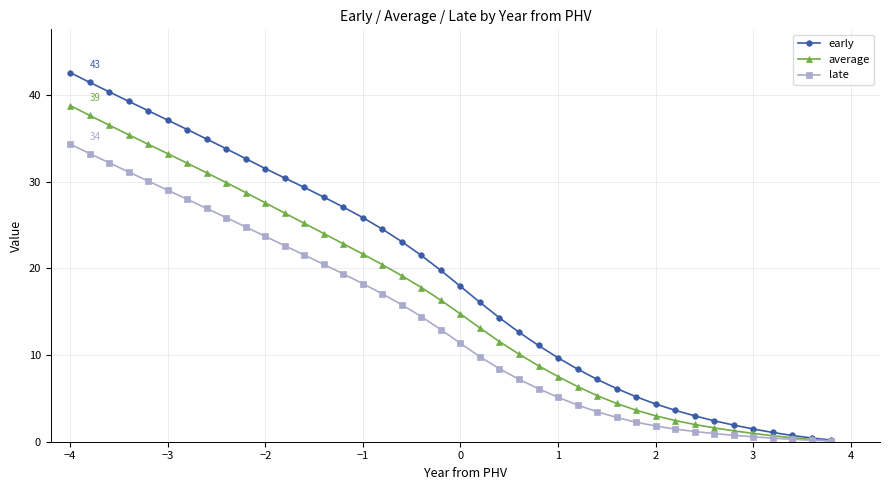

Which series has the largest range (max minus min)?

early